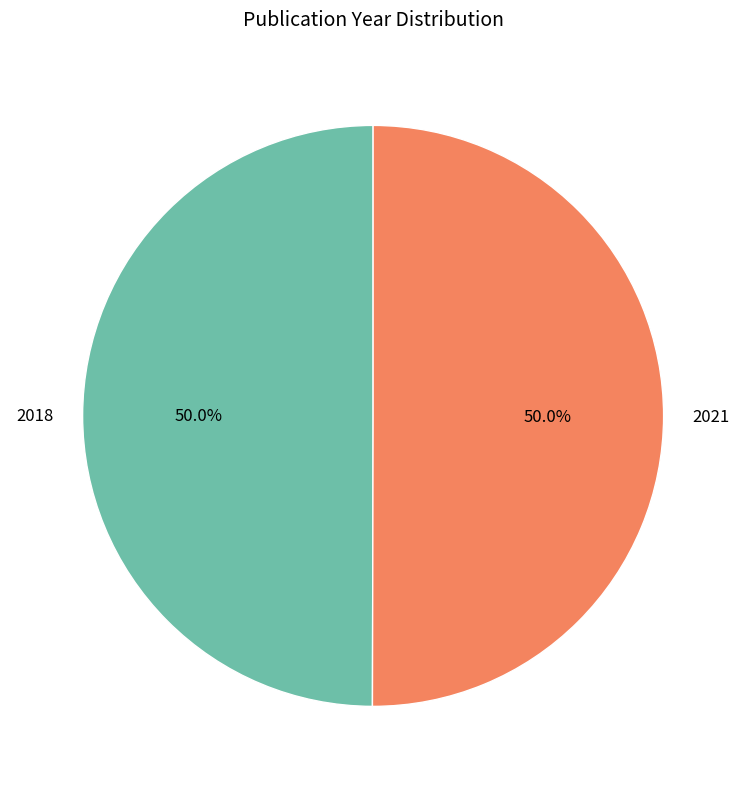

True or false: 2018 accounts for 60% of the total.

False